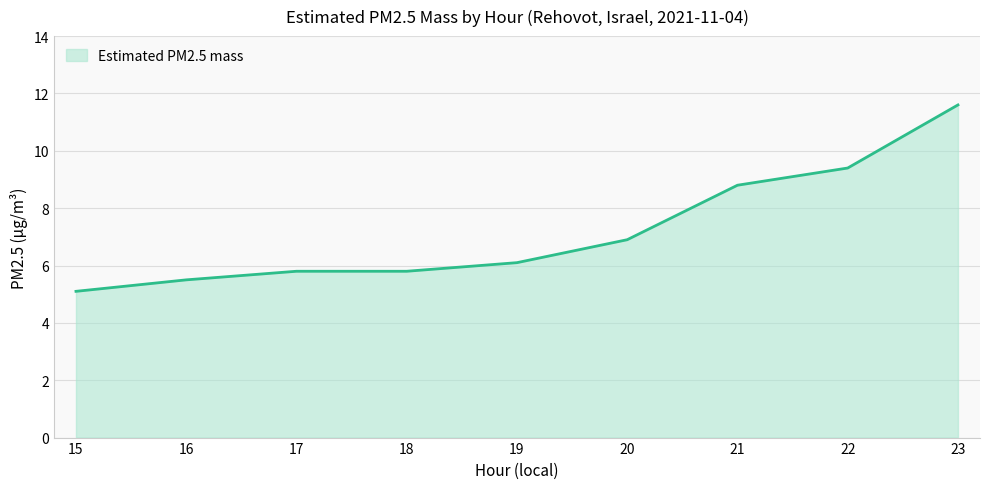

How many values are below 6?

4